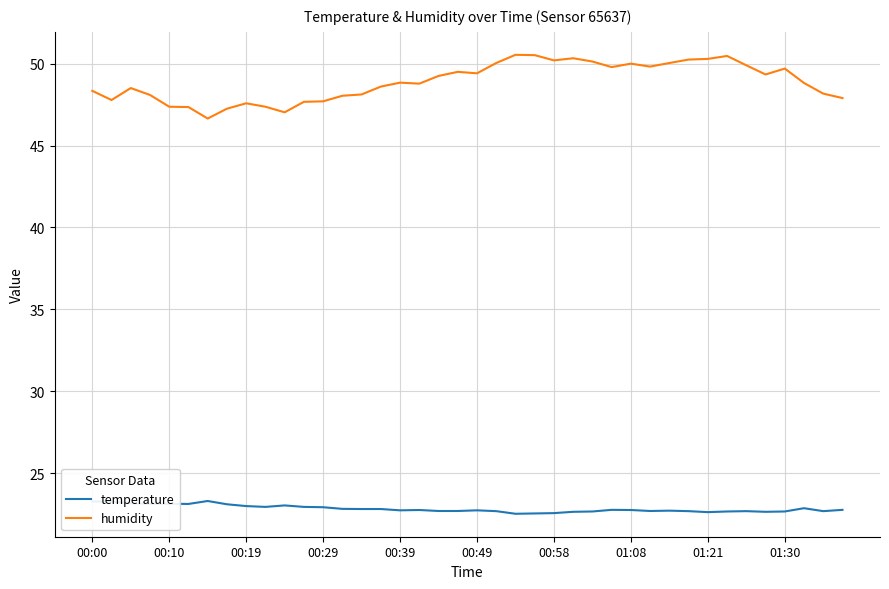

True or false: temperature has more than 2 points higher than both neighbors.

True